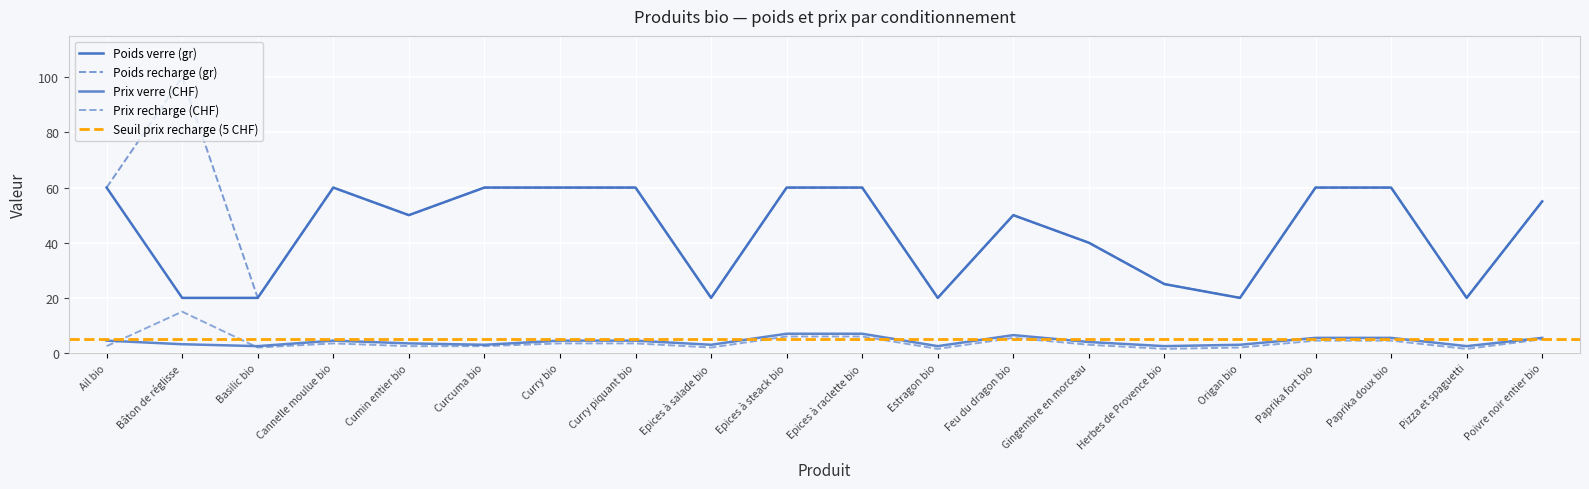

What is the label of the 15th point from the left?

Herbes de Provence bio